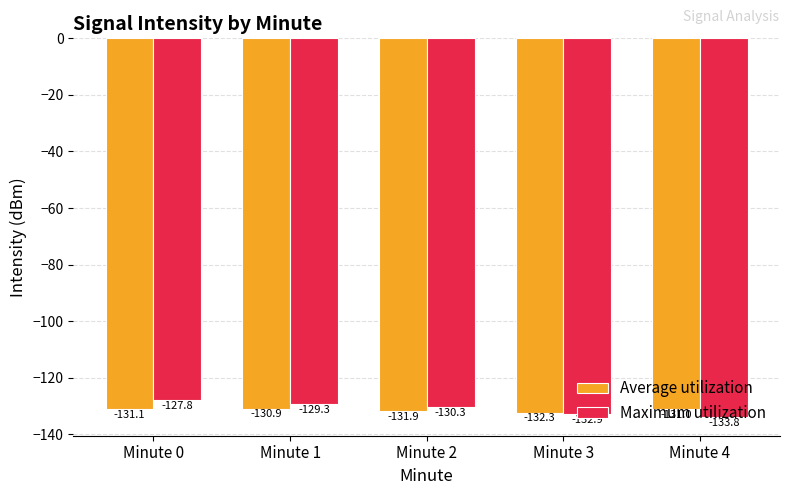

At which category is the sum across all series the highest?

Minute 0